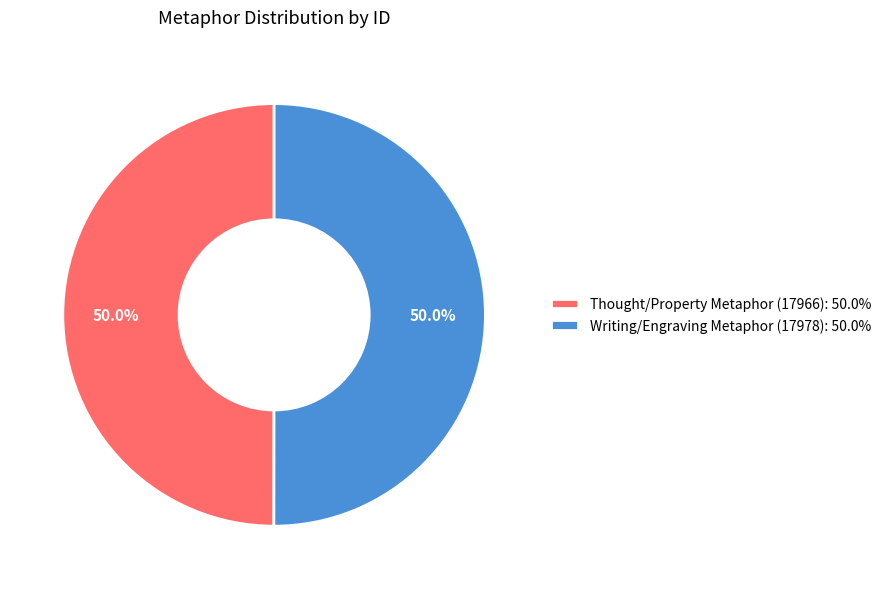

Is the sum of Writing/Engraving Metaphor (17978): 50.0% and Thought/Property Metaphor (17966): 50.0% greater than half?

Yes